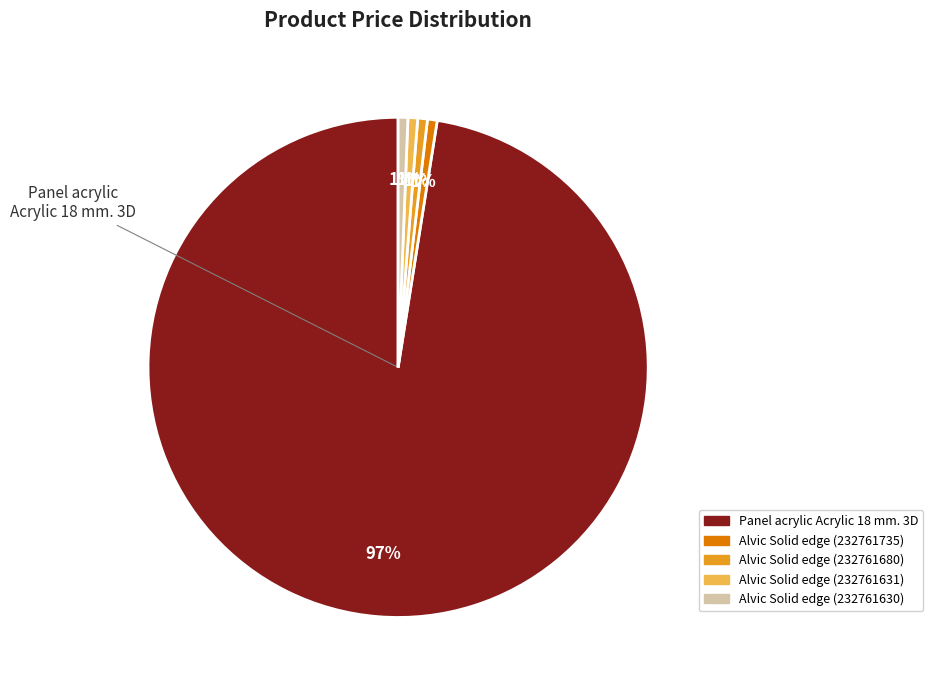

Combined, do Alvic Solid edge (232761631) and Alvic Solid edge (232761735) account for over 50%?

No